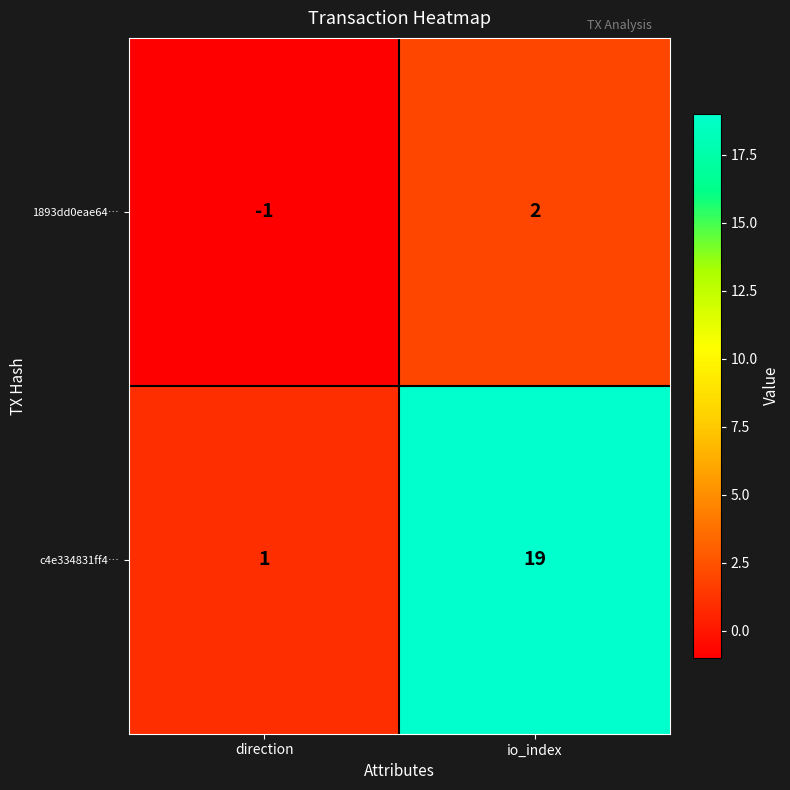

Which series changed the most between direction and io_index?

c4e334831ff4…